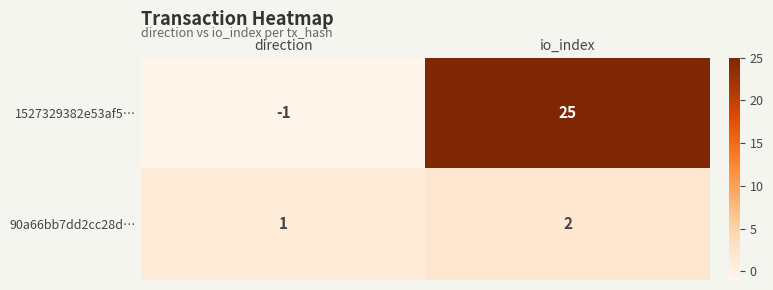

List the series in order of their peak value, highest first.

1527329382e53af5…, 90a66bb7dd2cc28d…